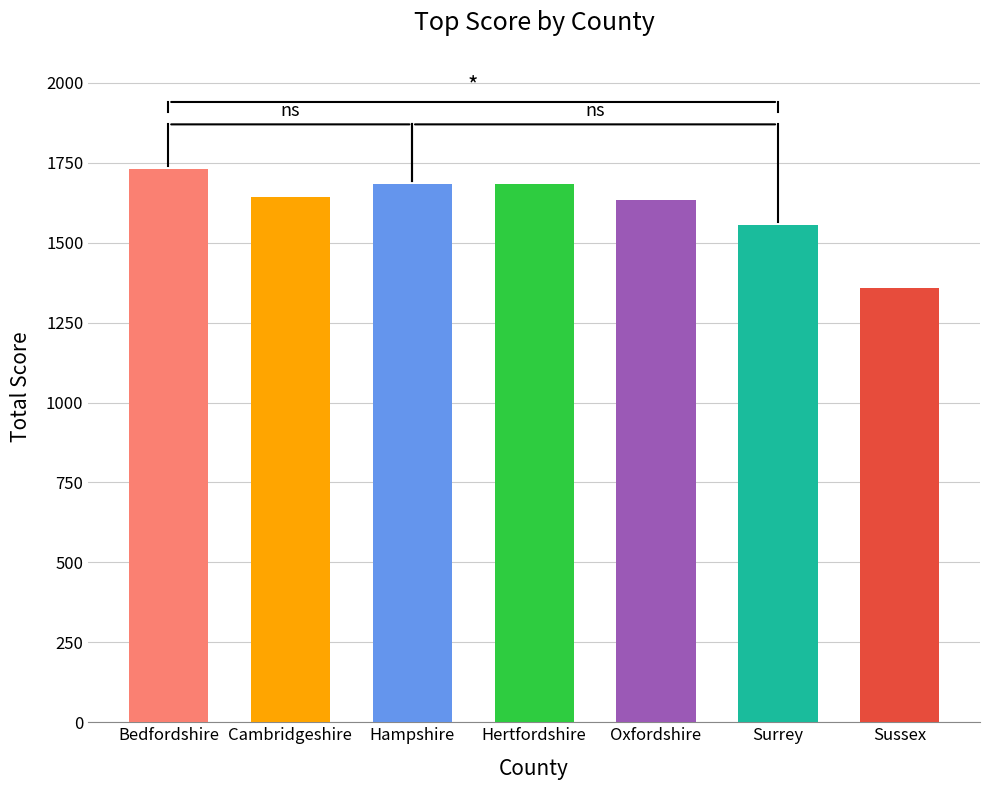

Which category has the highest value across all series?

Bedfordshire